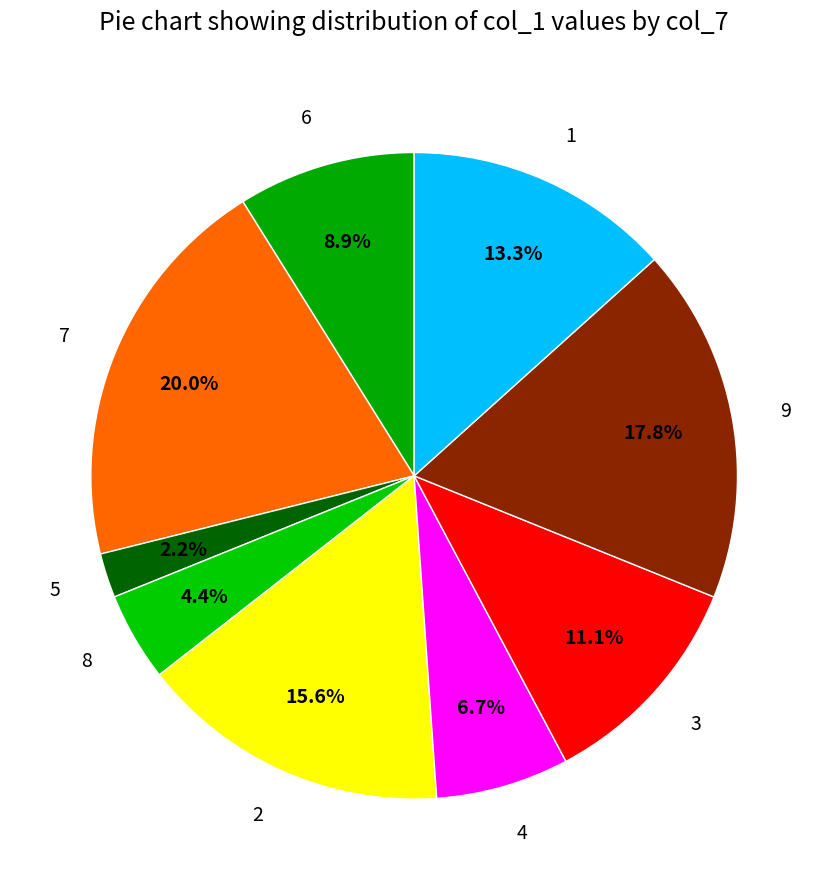

Count the number of slices in the pie.

9